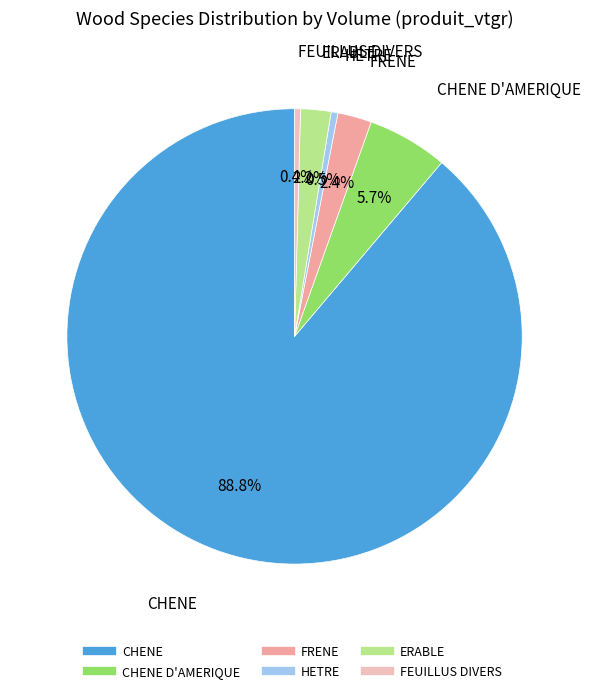

Is there any slice that represents more than half of the pie?

Yes